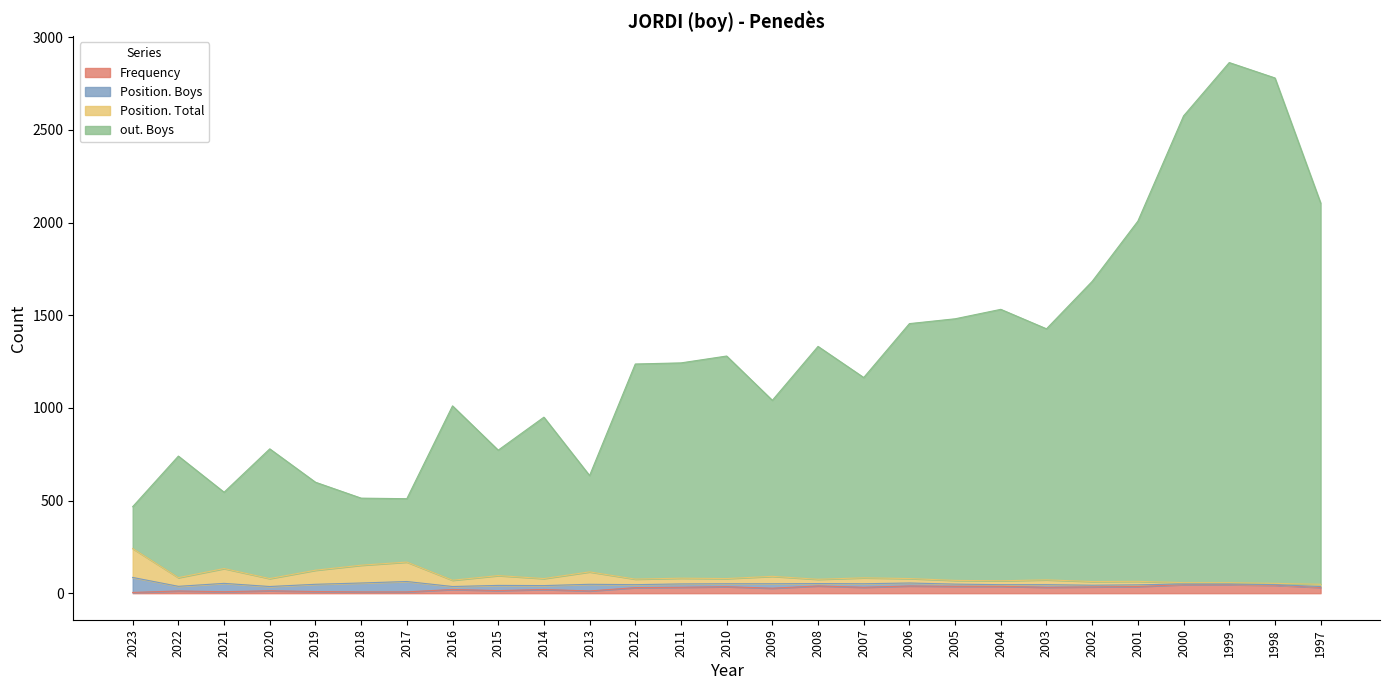

True or false: Frequency has a value of 9 at 2019.

True